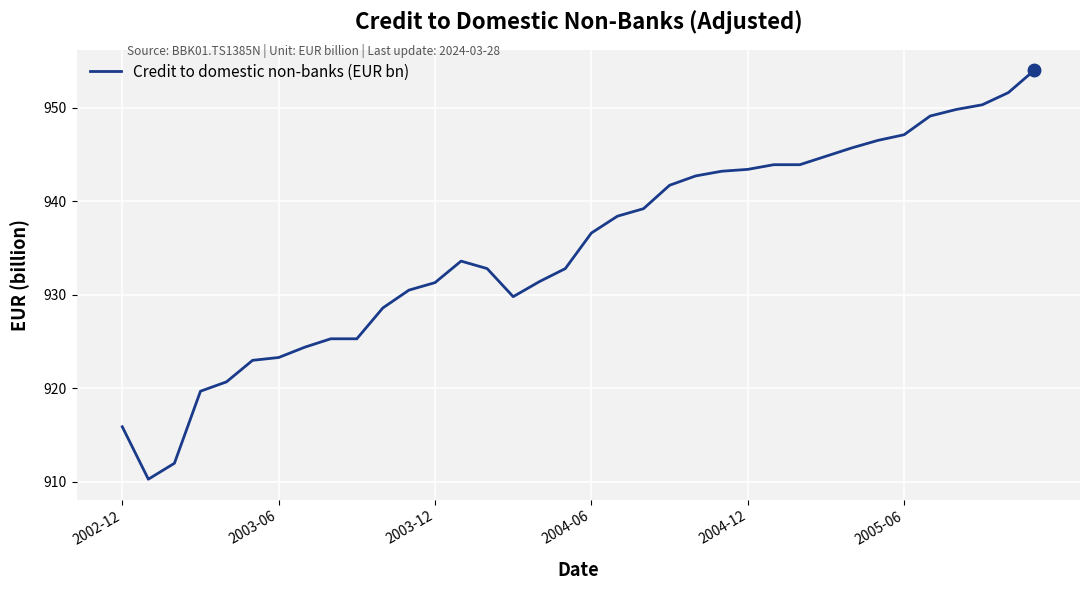

What is the difference between the maximum and minimum values?

43.7